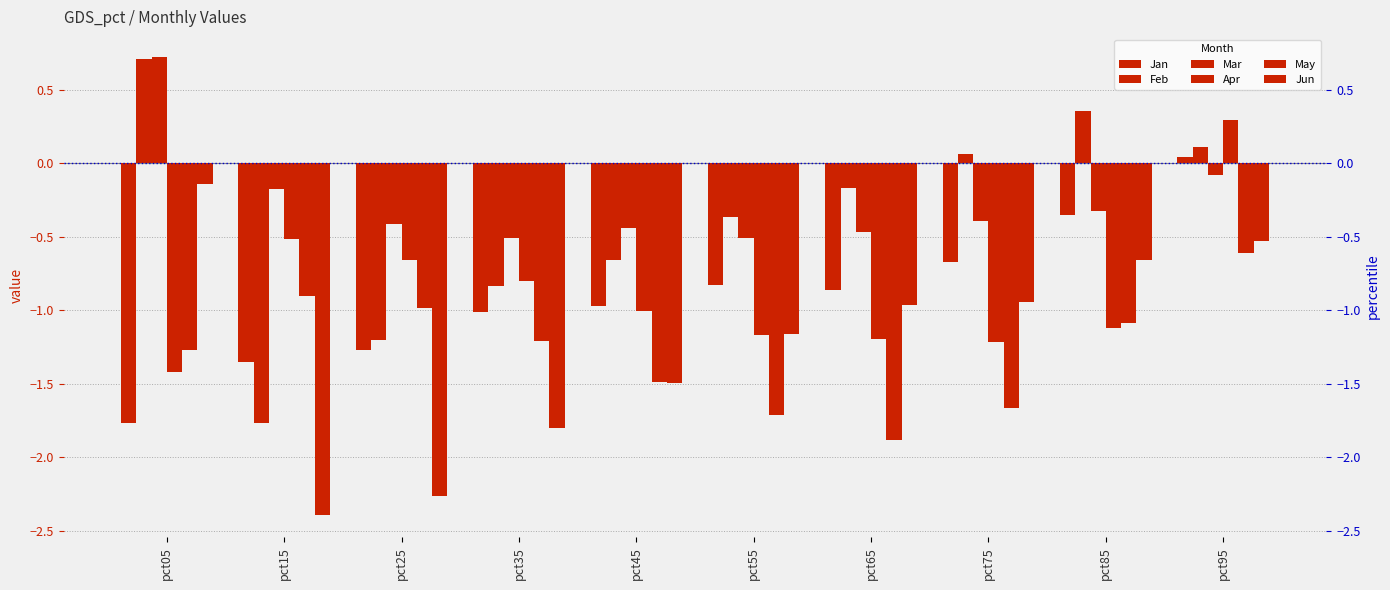

What is the sum of all Apr values?

-8.8